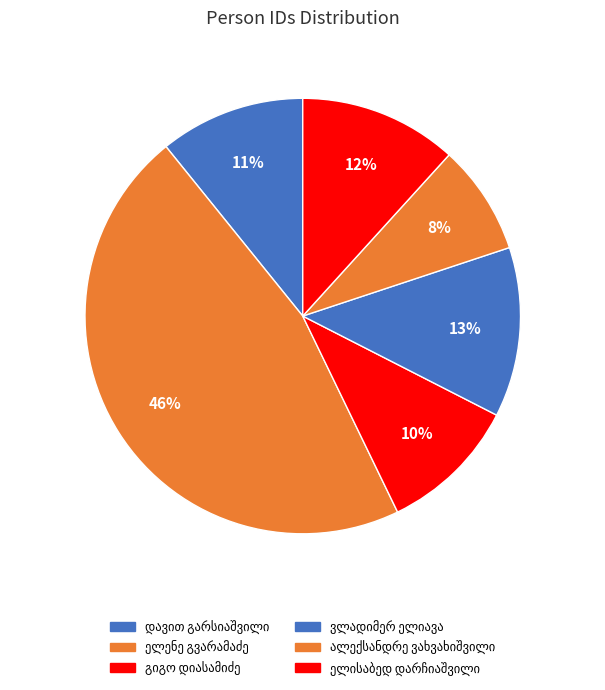

Is it true that დავით ზაქარიას ძე გარსიაშვილი is 11% of the pie?

True